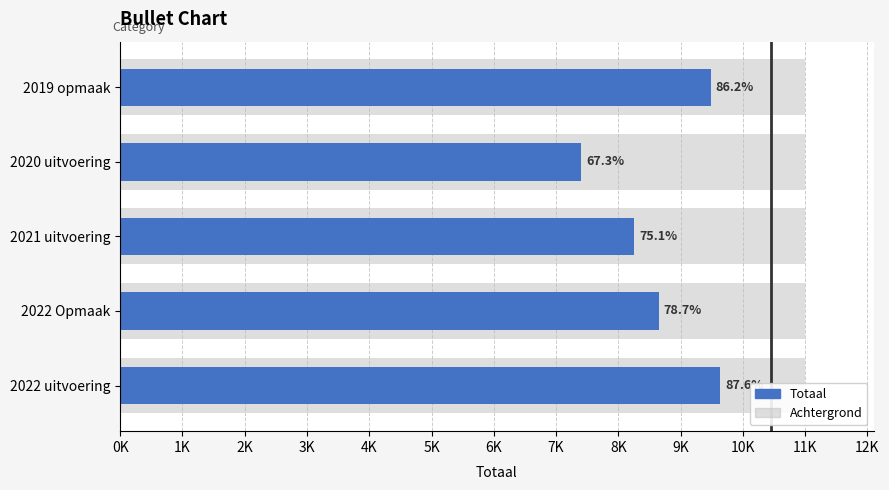

What is the sum of all Totaal values?

43429.0